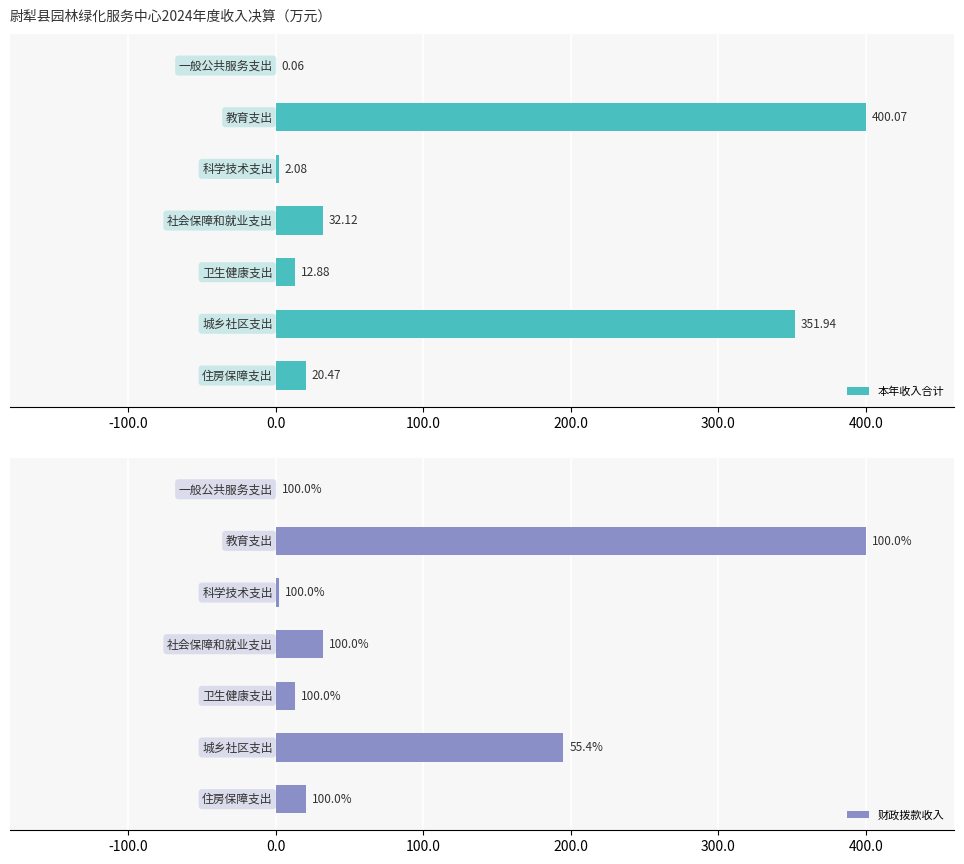

Which series has the widest spread of values?

本年收入合计